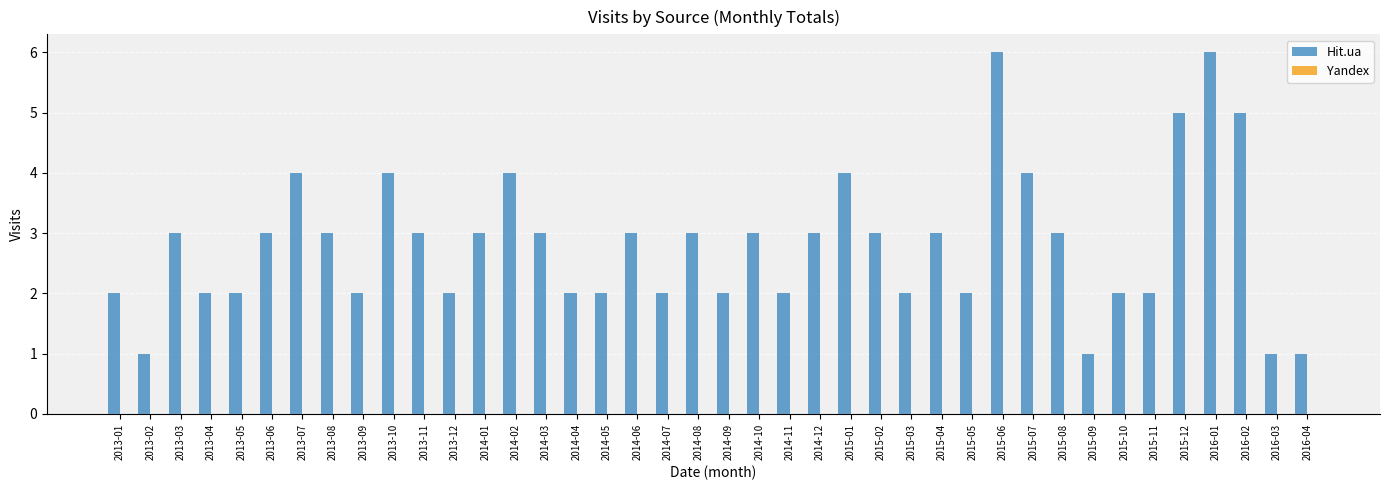

The chart shows a value of 3 at 2015-05. True or false?

False